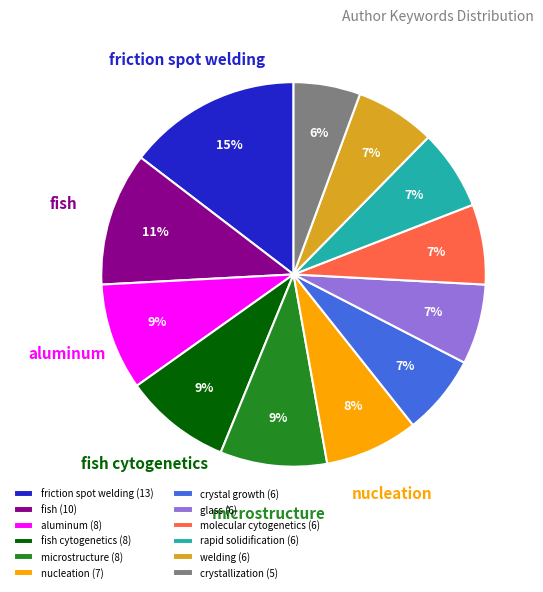

Combined, do welding (6) and fish (10) account for over 50%?

No